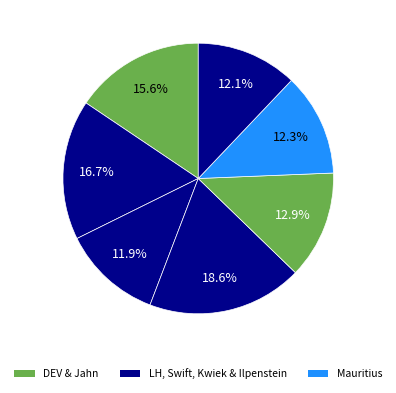

Count the number of slices in the pie.

7